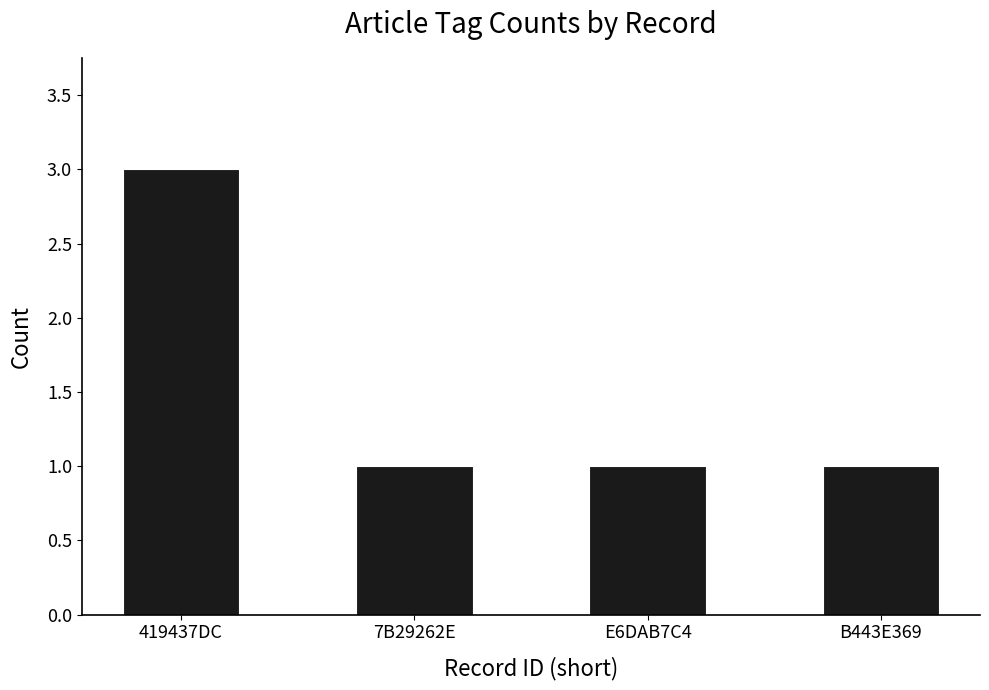

What is the difference between the values at B443E369 and 419437DC?

2